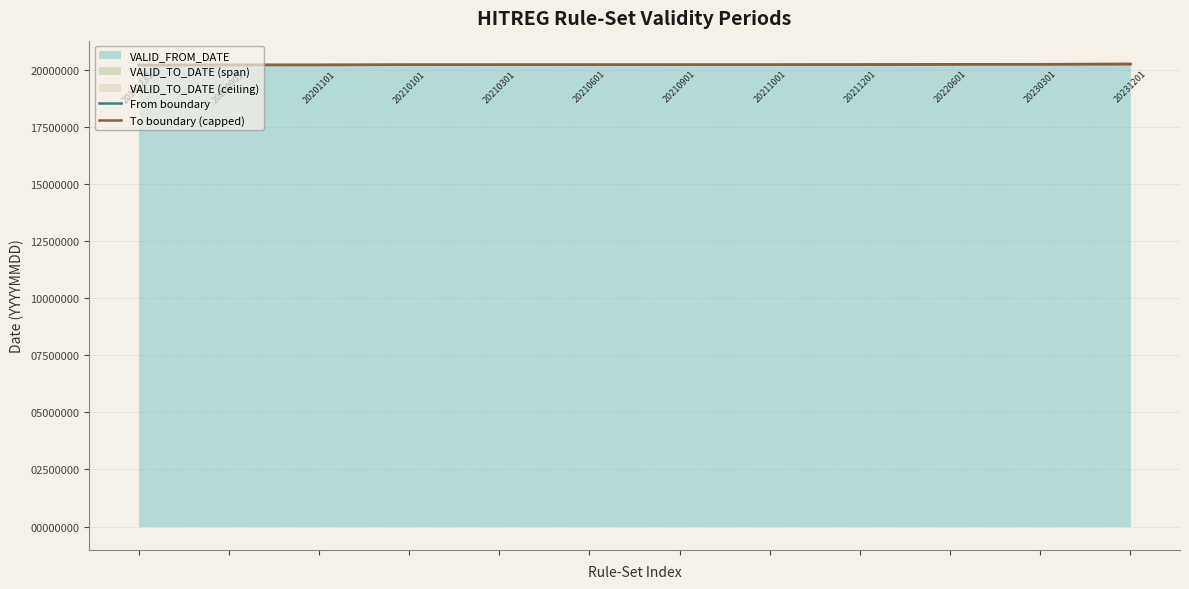

True or false: To boundary (capped) and From boundary intersect in this chart.

False